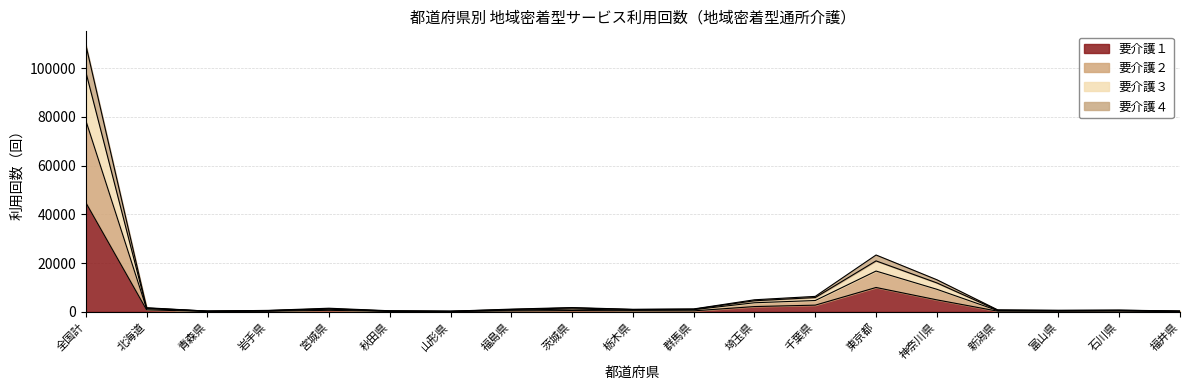

What is the total value across all series at 東京都?

23330